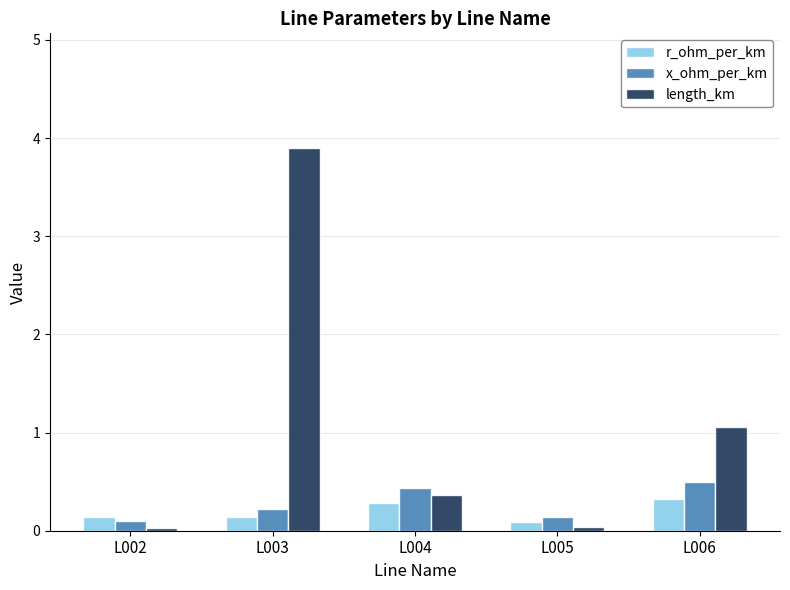

Which series changed the most between L002 and L006?

length_km